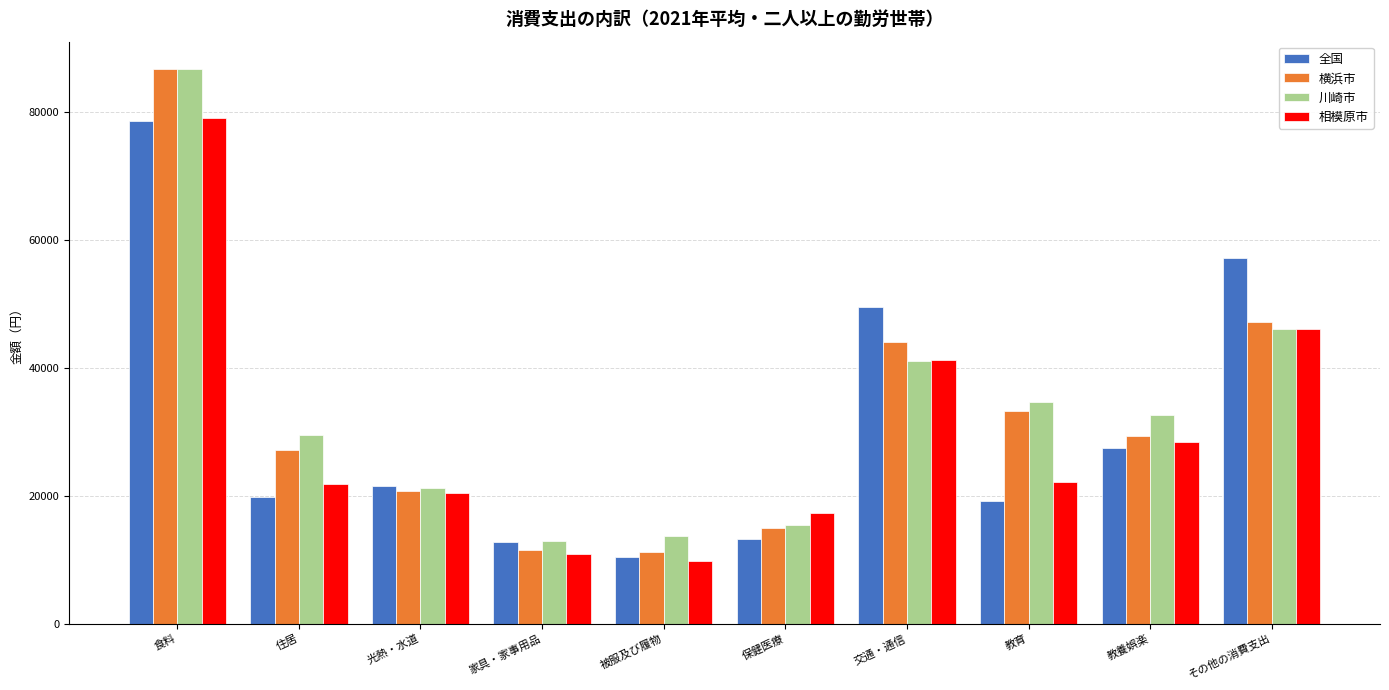

Is it true that 川崎市 equals 46549 at 教育?

False